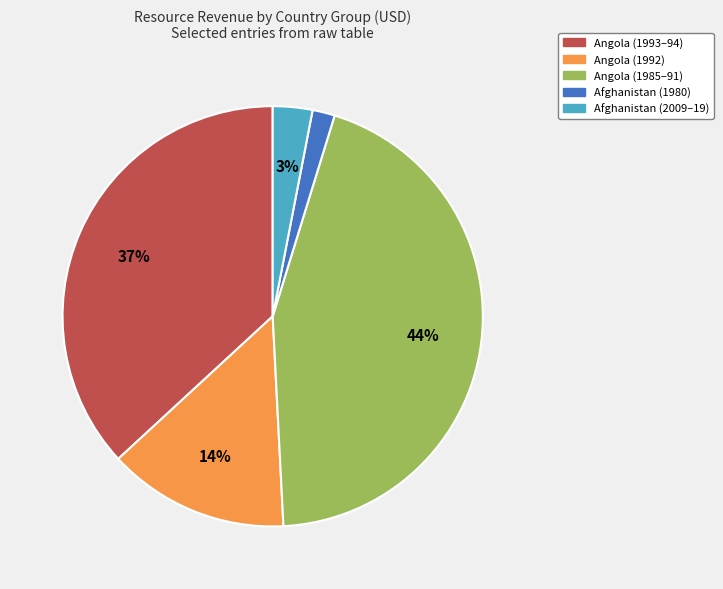

To the nearest percent, what is the average slice percentage?

20%